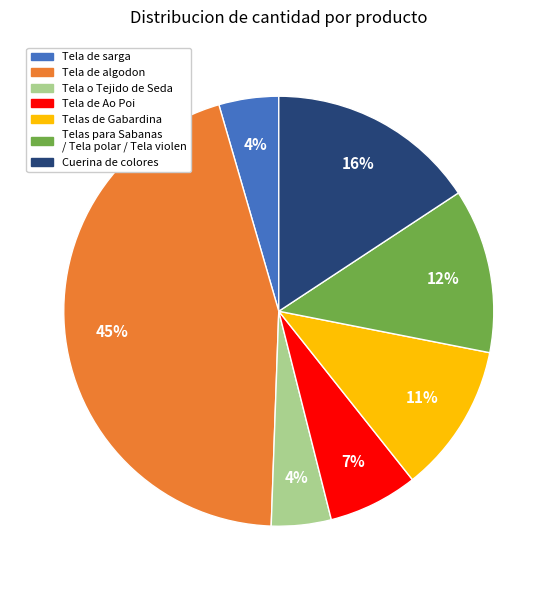

To the nearest percent, what portion does Telas para Sabanas / Tela polar / Tela violen represent?

12%